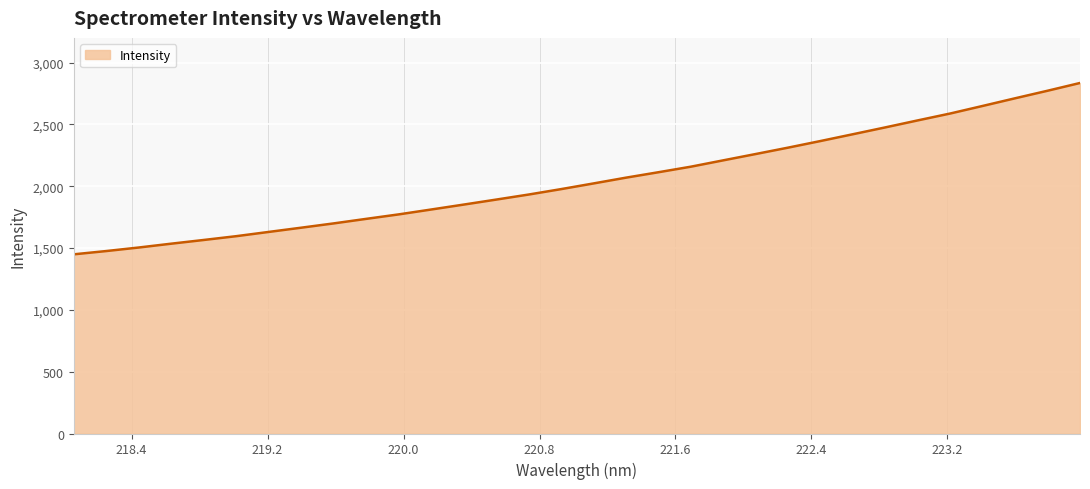

What is the minimum value shown in the chart?

1449.3